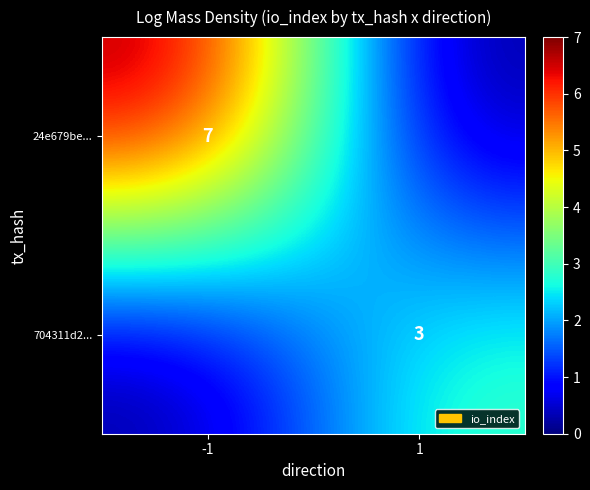

True or false: 704311d2... has a value of 4 at 1.

False